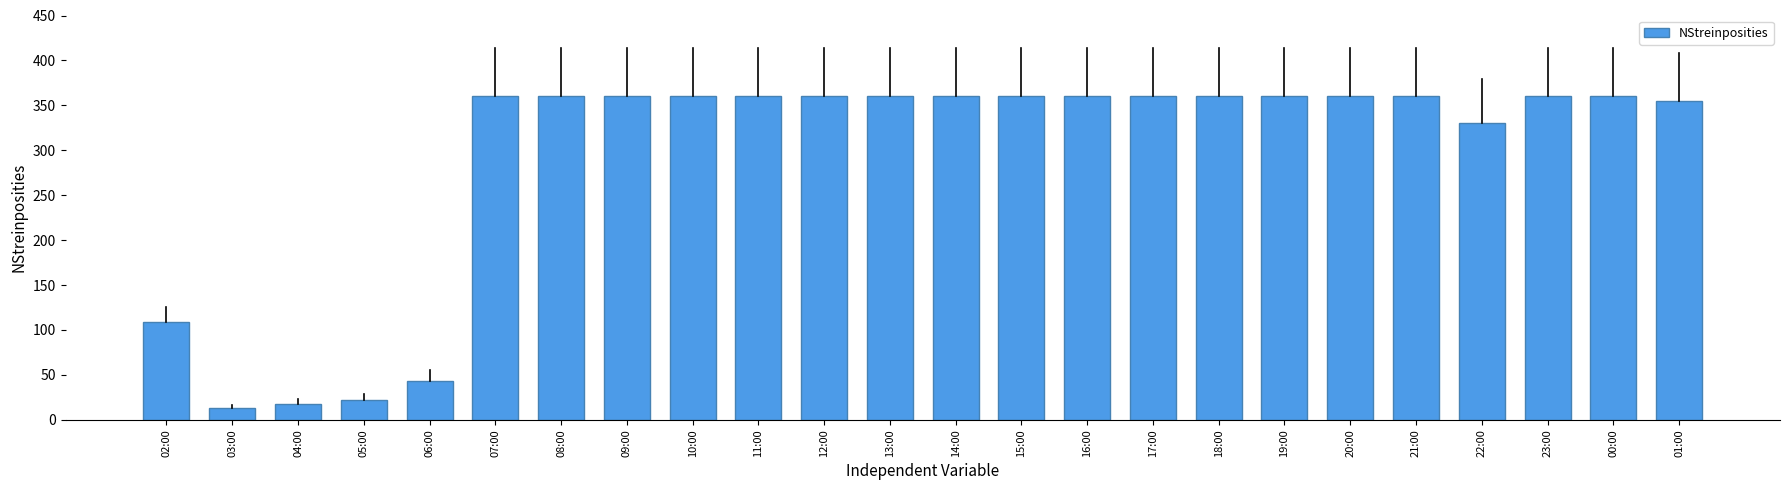

How many values are below 360?

7